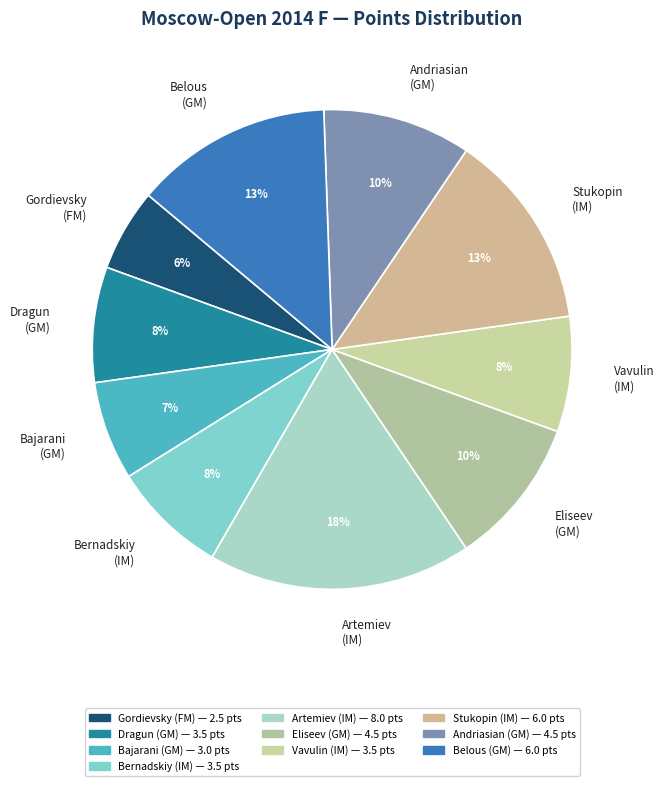

To the nearest percent, what is the average slice percentage?

10%